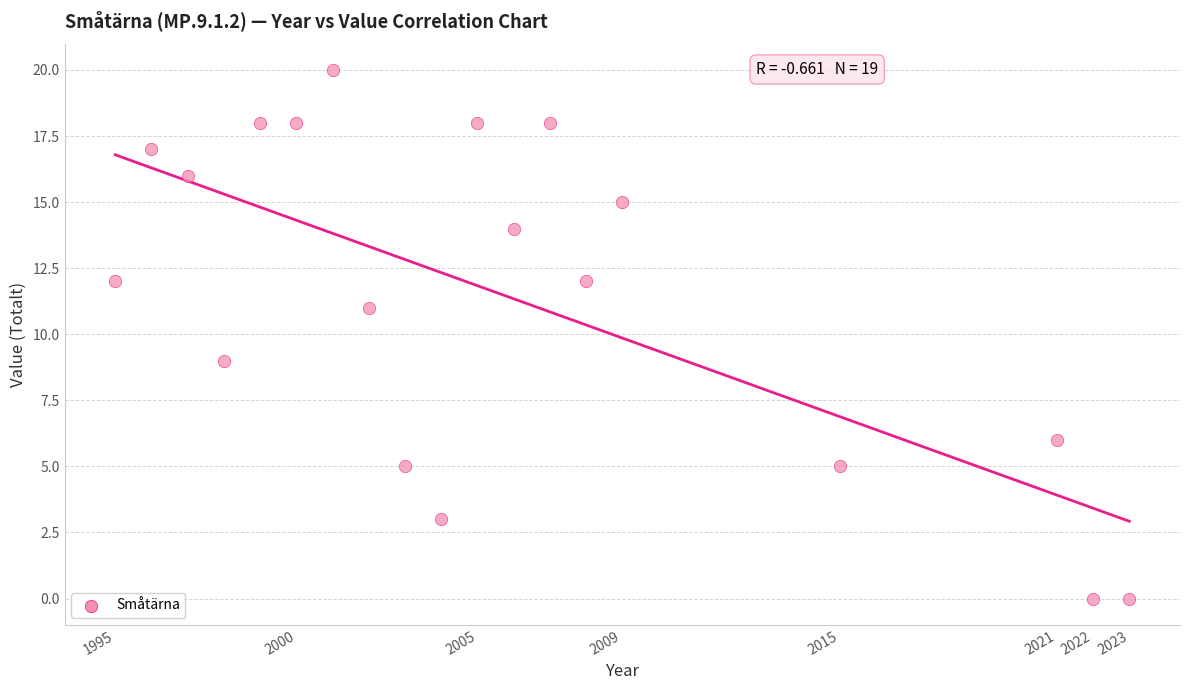

What is the range of Y values (max minus min)?

20